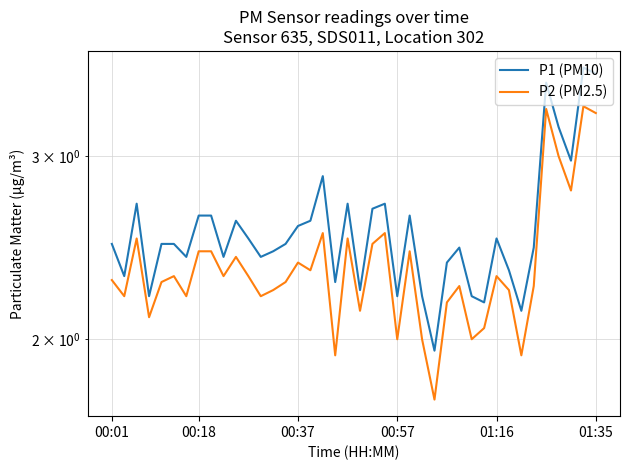

At which label does P1 (PM10) first exceed 2?

00:01